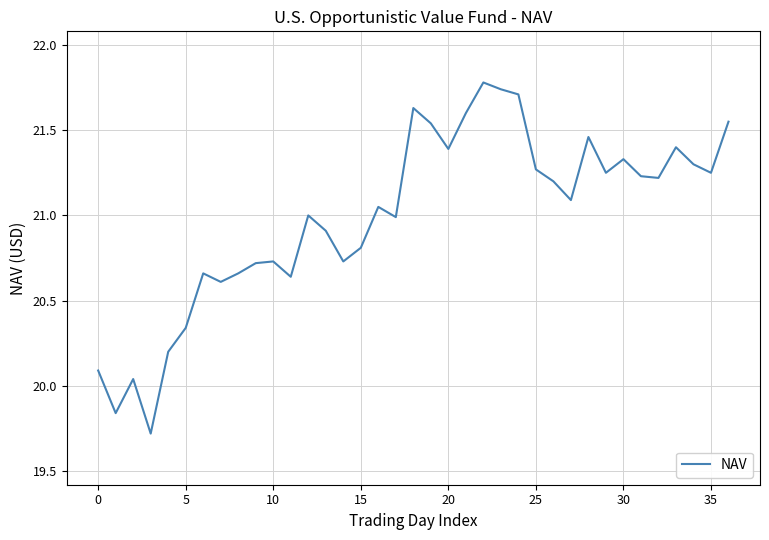

What is the difference between the maximum and minimum values?

2.1